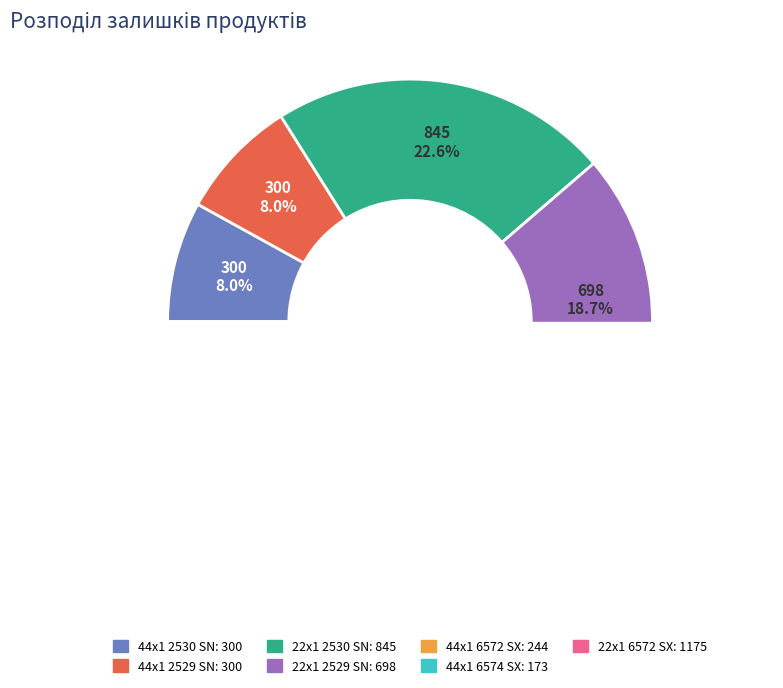

What is the change in value from Крайка 22x1 мм. Skin Комо 2529 SN to Крайка 44x1 мм. Skin Комо 6574 SX?

-525